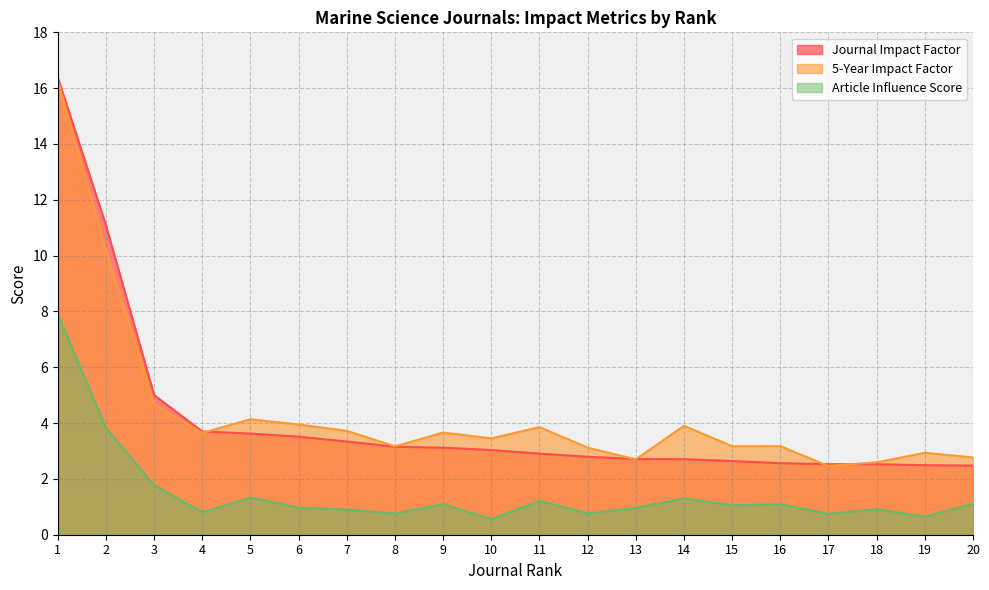

Which series ends up on top after the final intersection of Journal Impact Factor and 5-Year Impact Factor?

5-Year Impact Factor